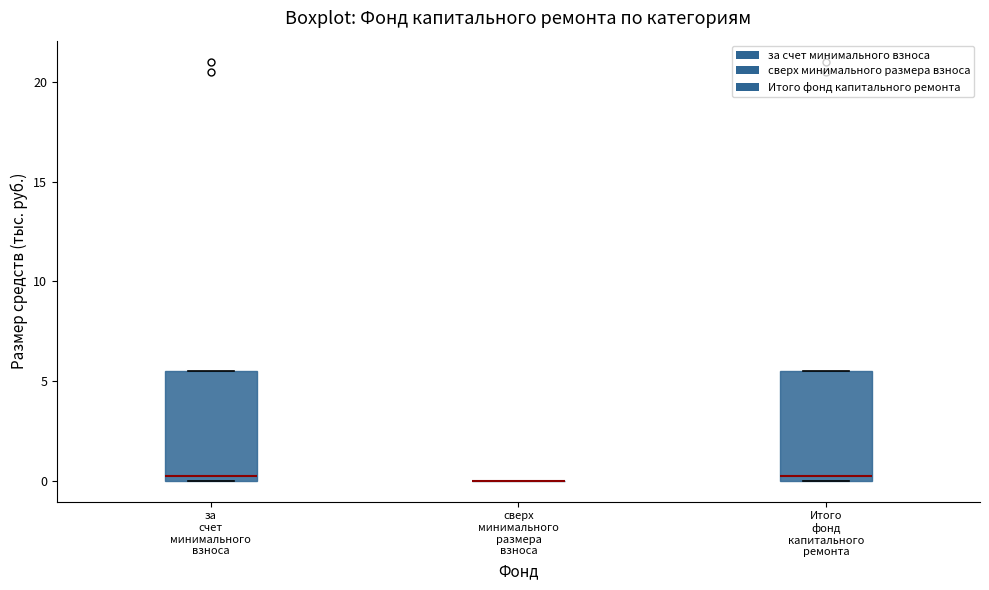

Reading left to right, transcribe this box plot: for each box, give where its median line is, the range the box spans, and where its two whiskers end, as read against the y-axis. The values are not printed on the chart, so give them approximately, as read against the axis.

за счет минимального взноса: median 0.5, box 0.0 to 5.5, whiskers 0.0 to 5.5
сверх минимального размера взноса: box collapsed to a line at 0.0, whiskers 0.0 to 0.0
Итого фонд капитального ремонта: median 0.5, box 0.0 to 5.5, whiskers 0.0 to 5.5